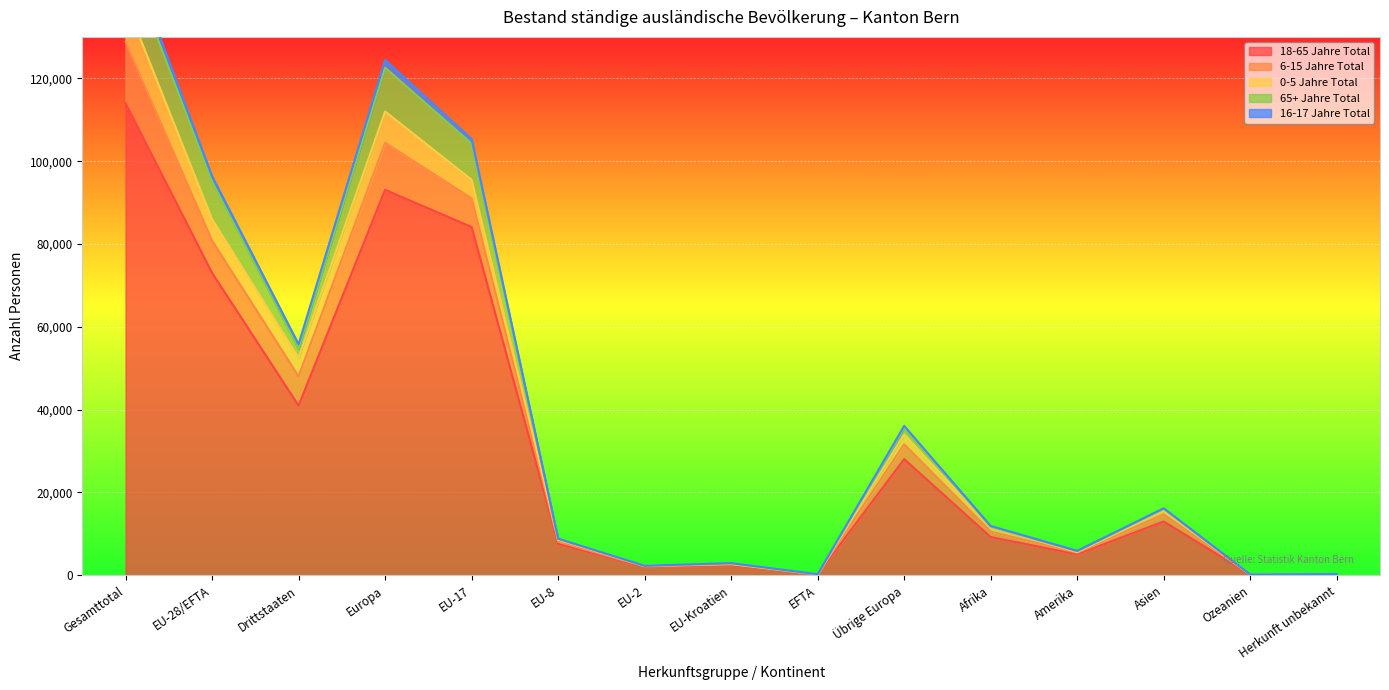

Where does the 16-17 Jahre Total series first go above 11914?

Gesamttotal